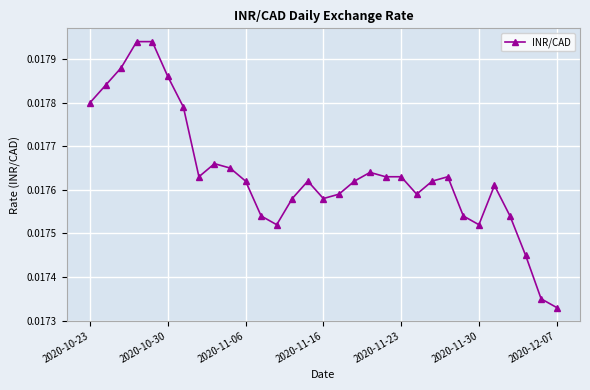

True or false: there are more than 1 points higher than both neighbors.

True